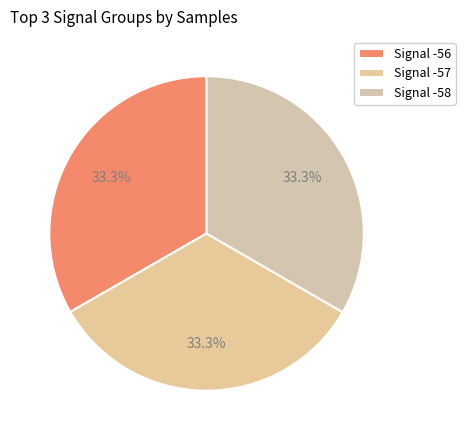

How many segments does this pie chart have?

3